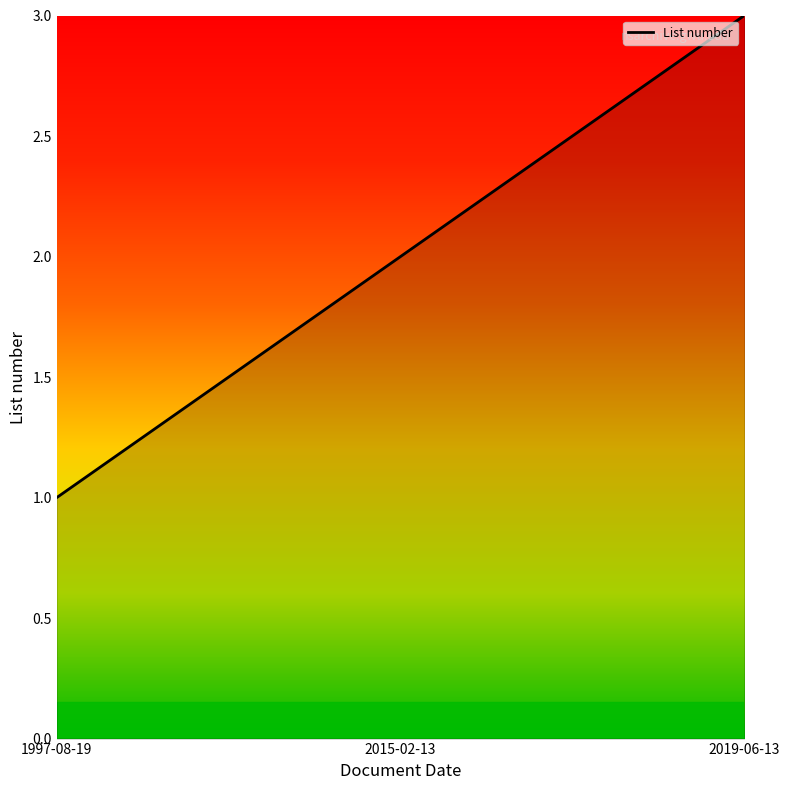

Does the chart have visible grid lines?

No